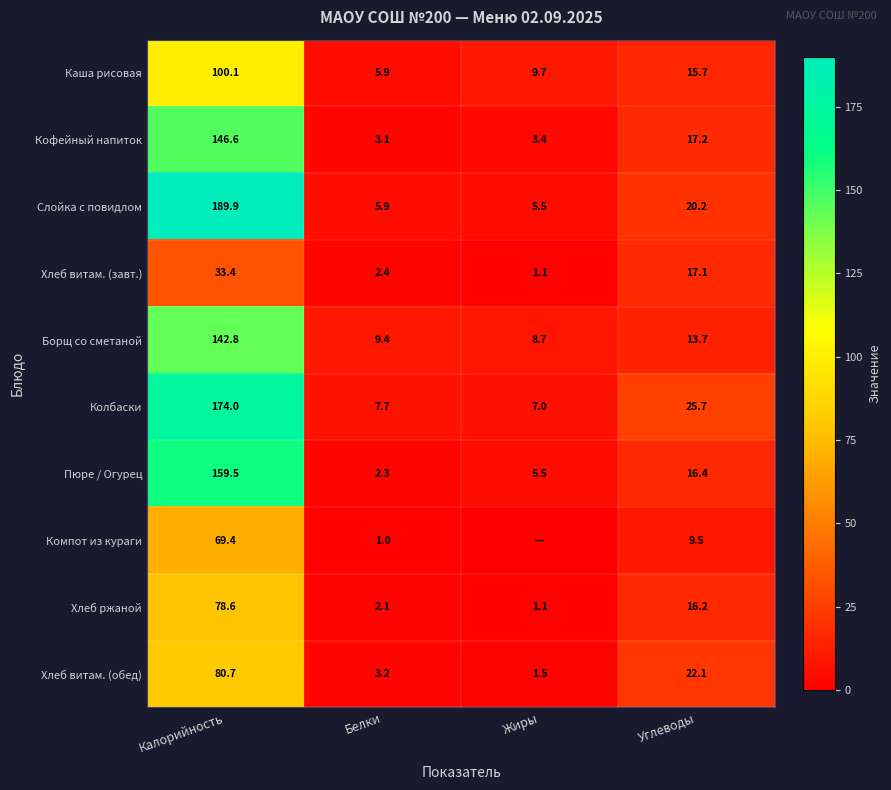

What is the difference between the second highest and minimum values in the Хлеб витам. (обед) series?

20.6